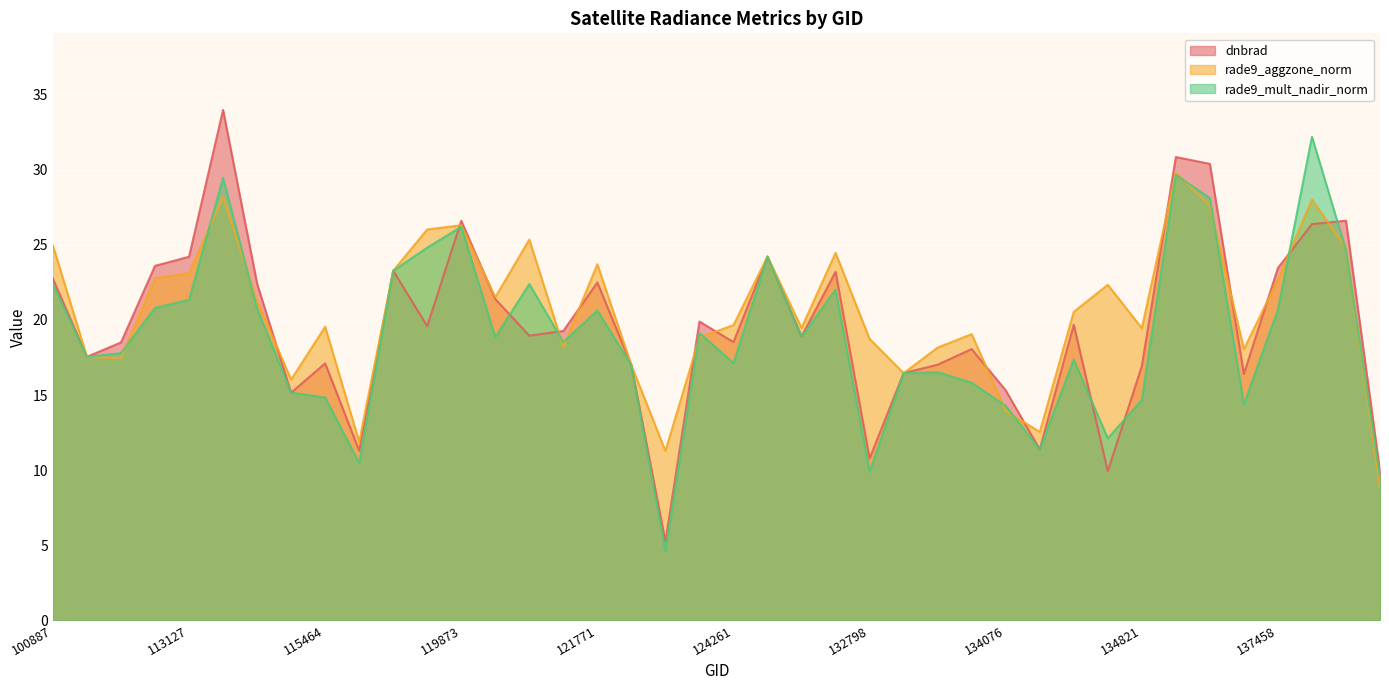

What is the minimum value for rade9_mult_nadir_norm?

4.6